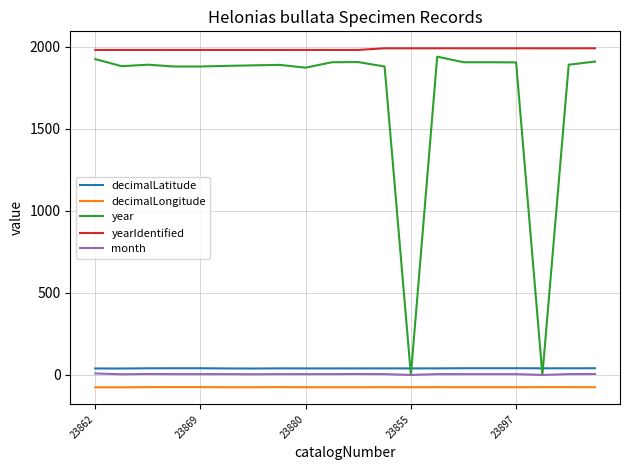

Which series has the largest total across all categories?

yearIdentified